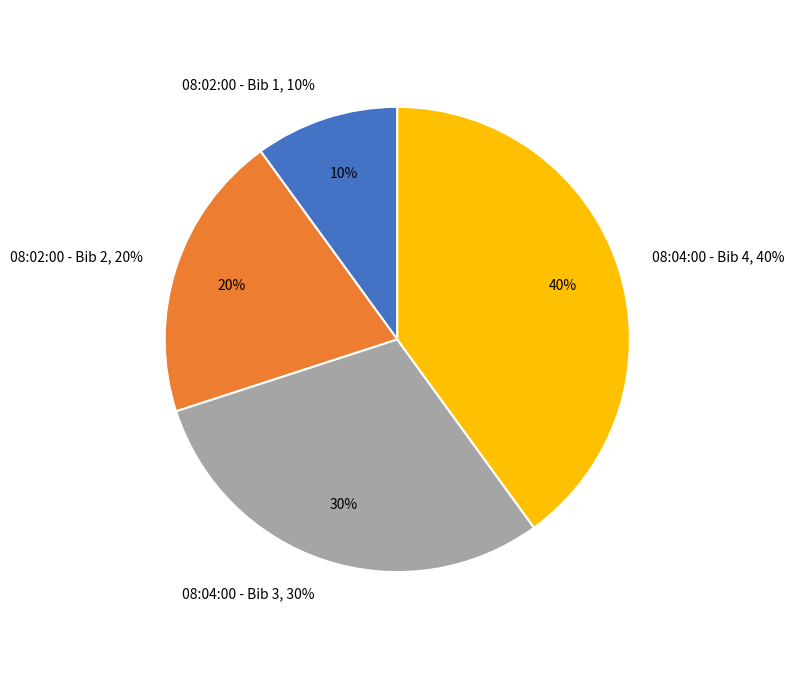

What percentage is the 08:04:00 - Bib 3 slice, to the nearest percent?

30%